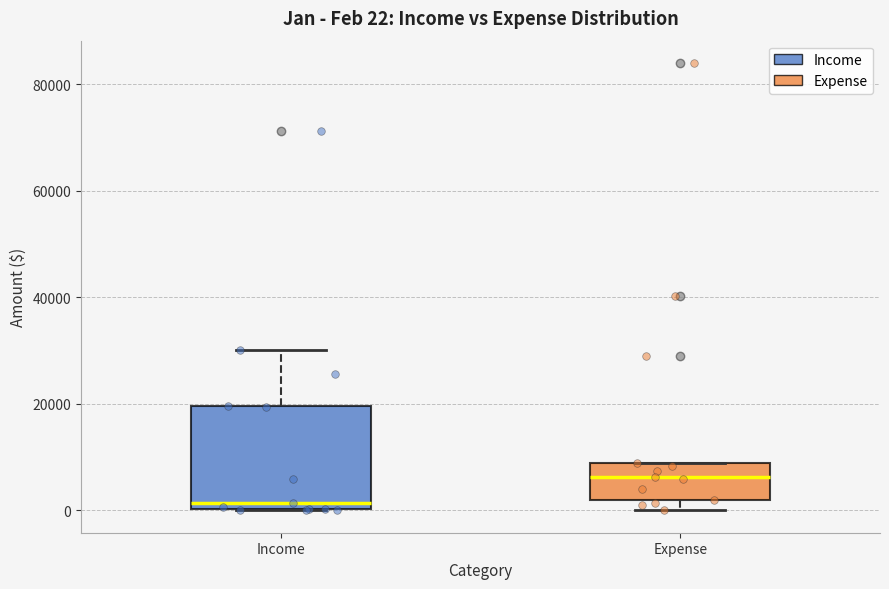

Comparing the boxes themselves (not the whiskers), which one is the tallest?

Income